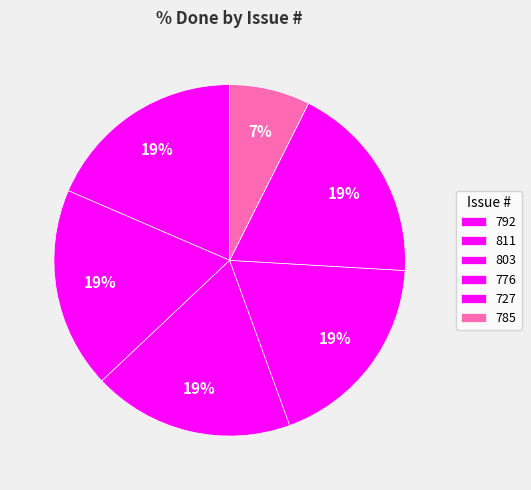

How many slices are in this pie chart?

6